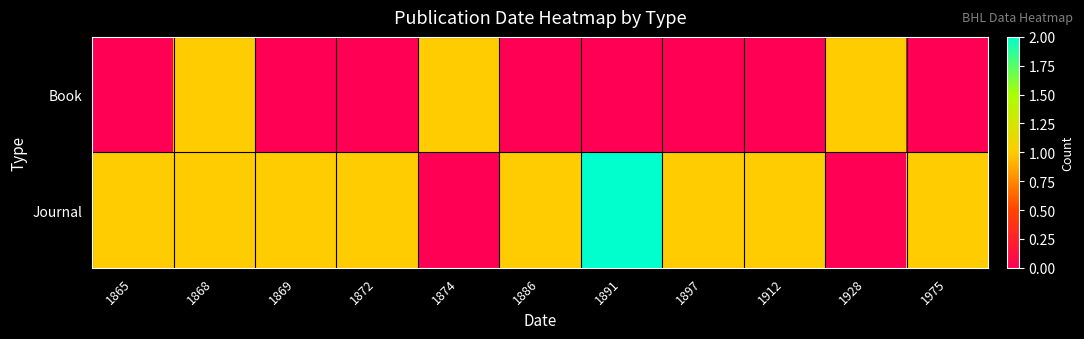

Rank the series by their average value, from lowest to highest.

Book, Journal